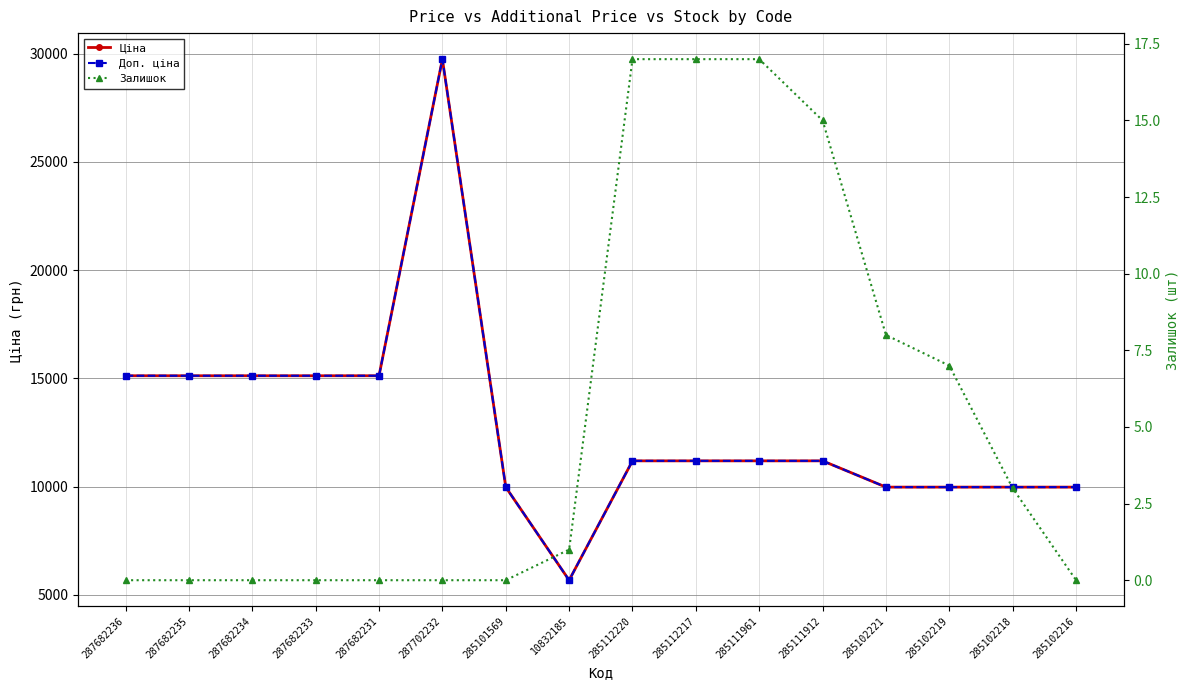

What is the difference between the second highest and second lowest values in the Доп. ціна series?

5145.0